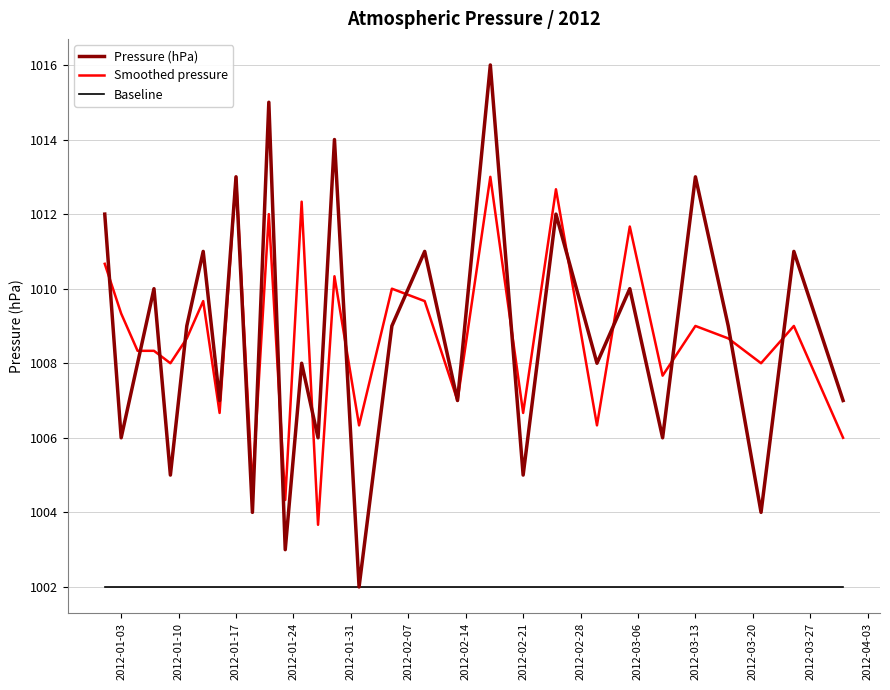

Rank the series by their maximum value, from lowest to highest.

Baseline, Smoothed pressure, Pressure (hPa)